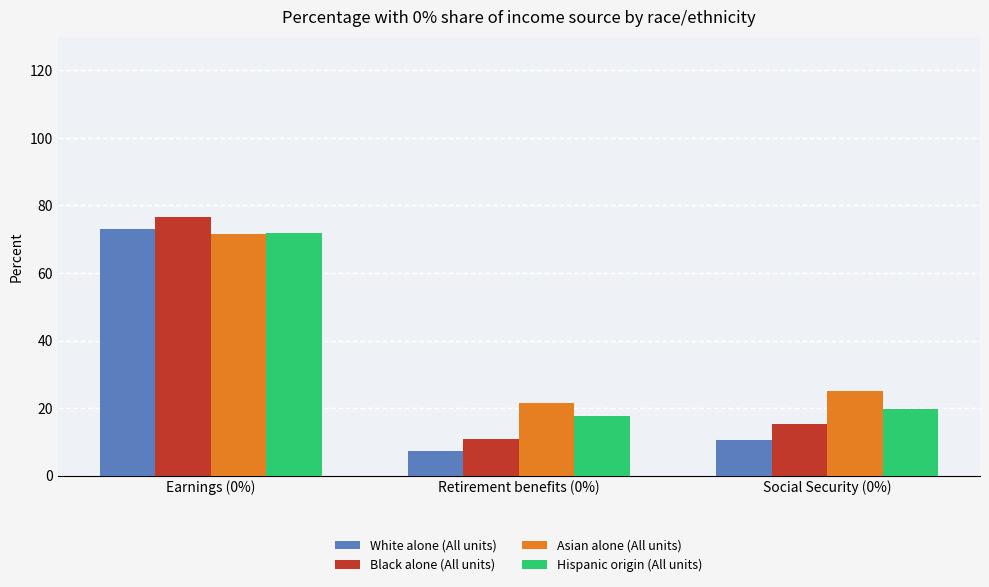

At how many categories does at least one series exceed 10?

3